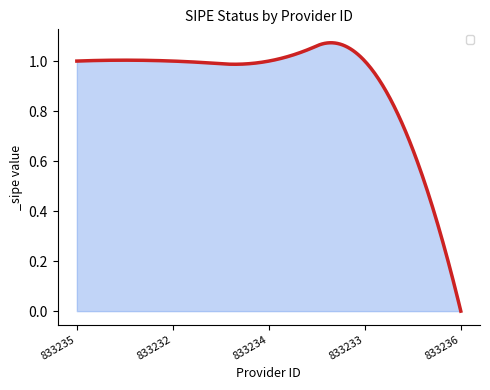

How many lines are shown in the chart?

1